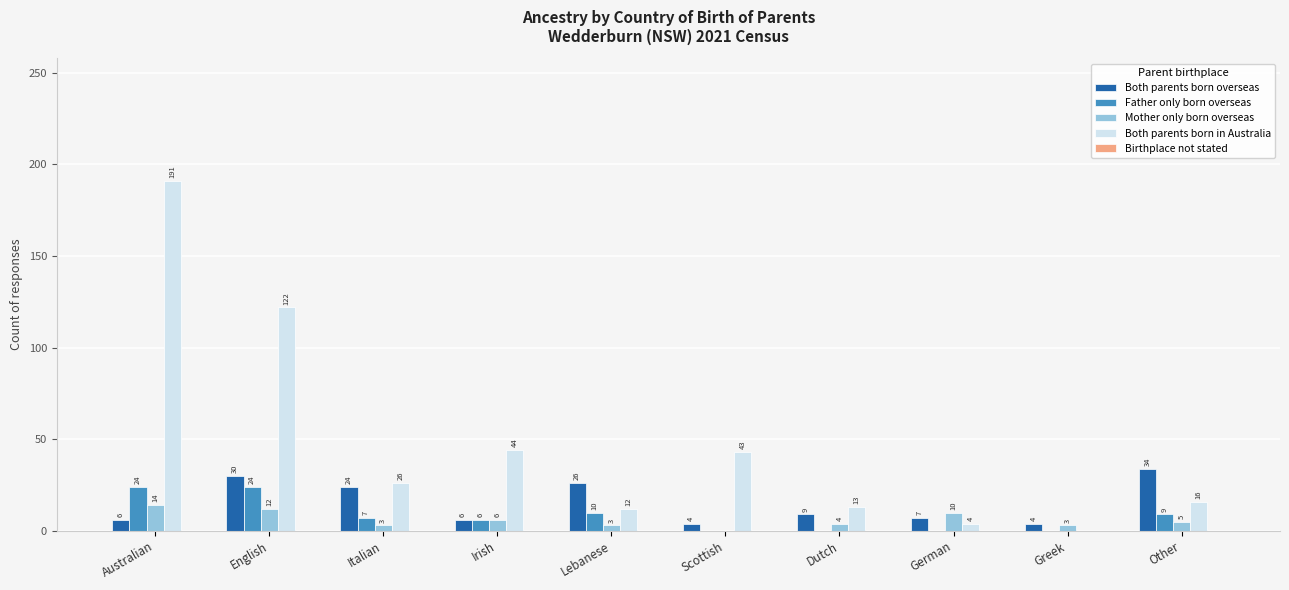

Where does the Father only born overseas series first go above 7?

Australian